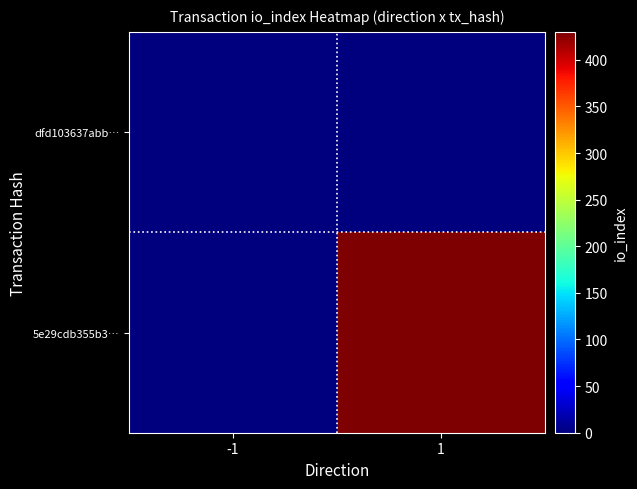

How many data points does each series have?

2